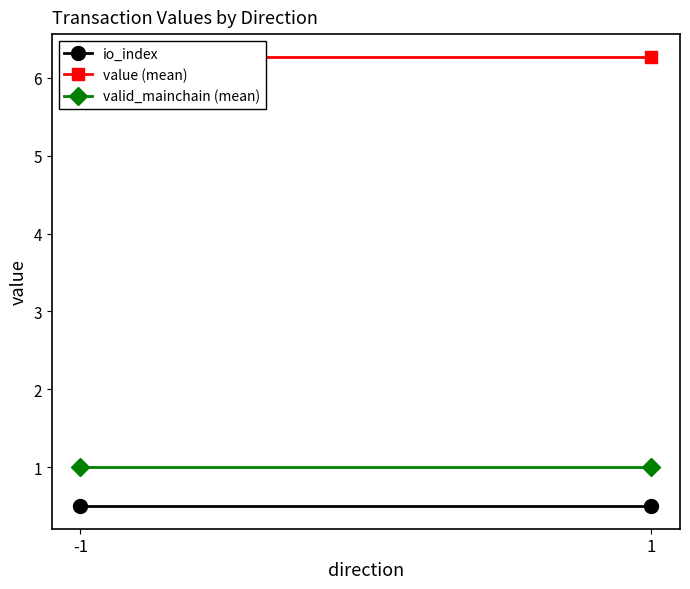

What is the lowest value of the value (mean) series?

6.3